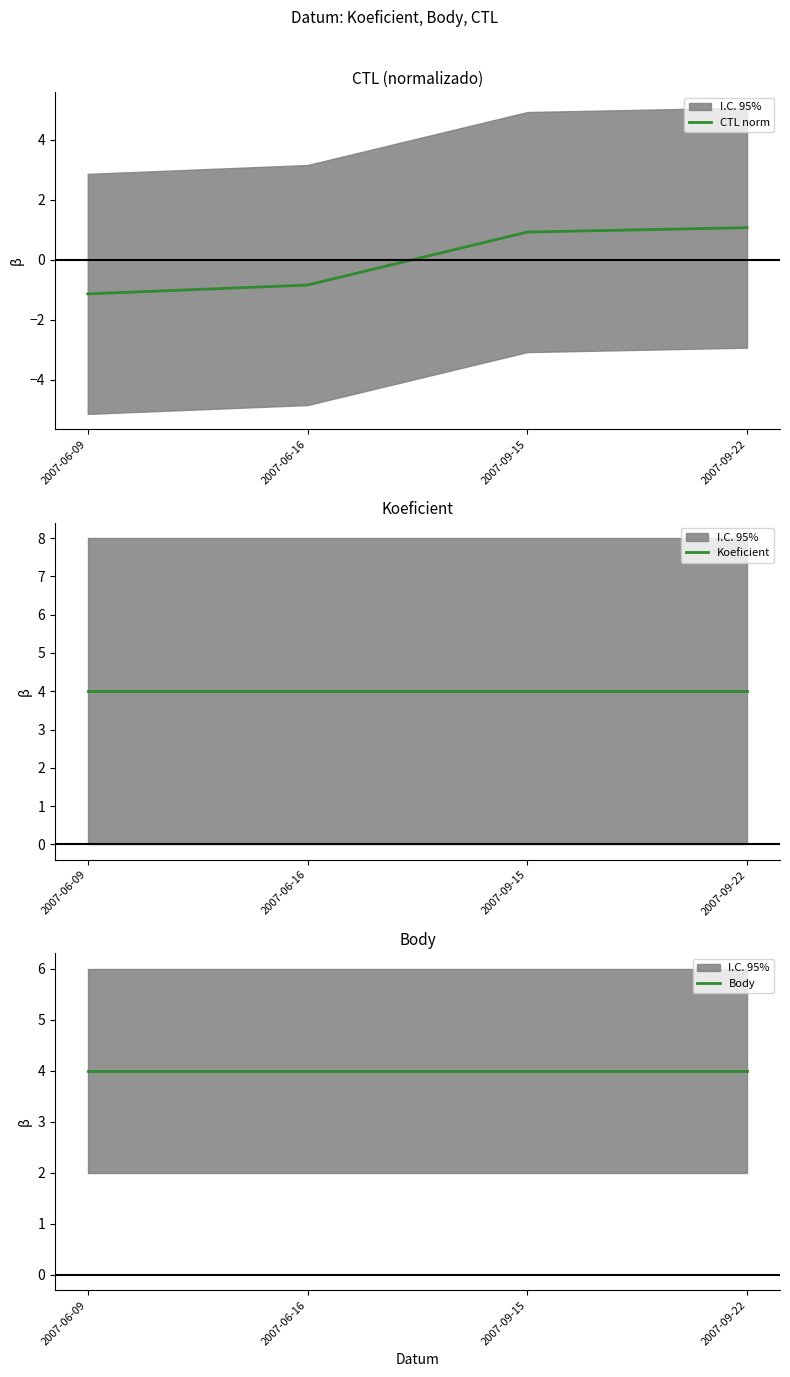

Is the value of Body at 2007-06-09 greater than the value of Koeficient at 2007-09-15?

No